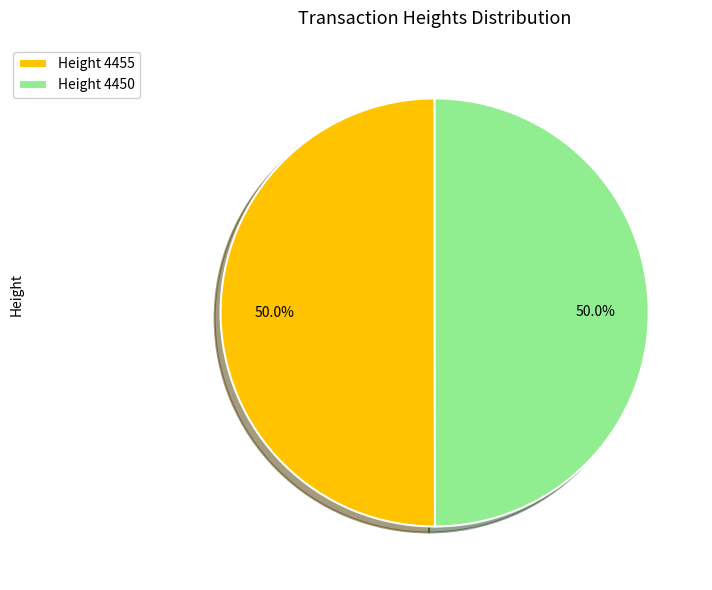

Do Height 4455 and Height 4450 together represent more than half of the pie?

Yes